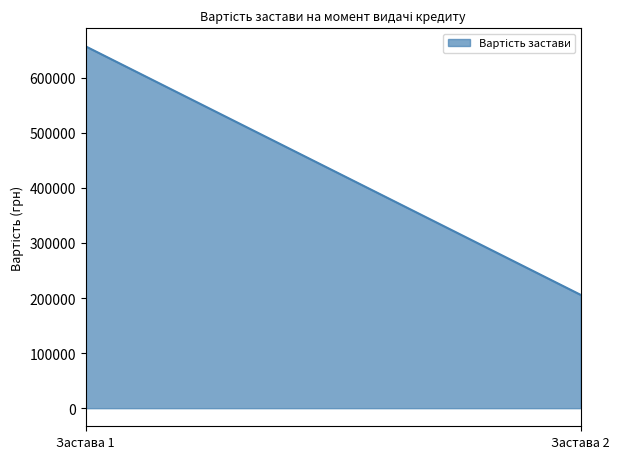

True or false: the data shows 272175.6 at Застава 2.

False